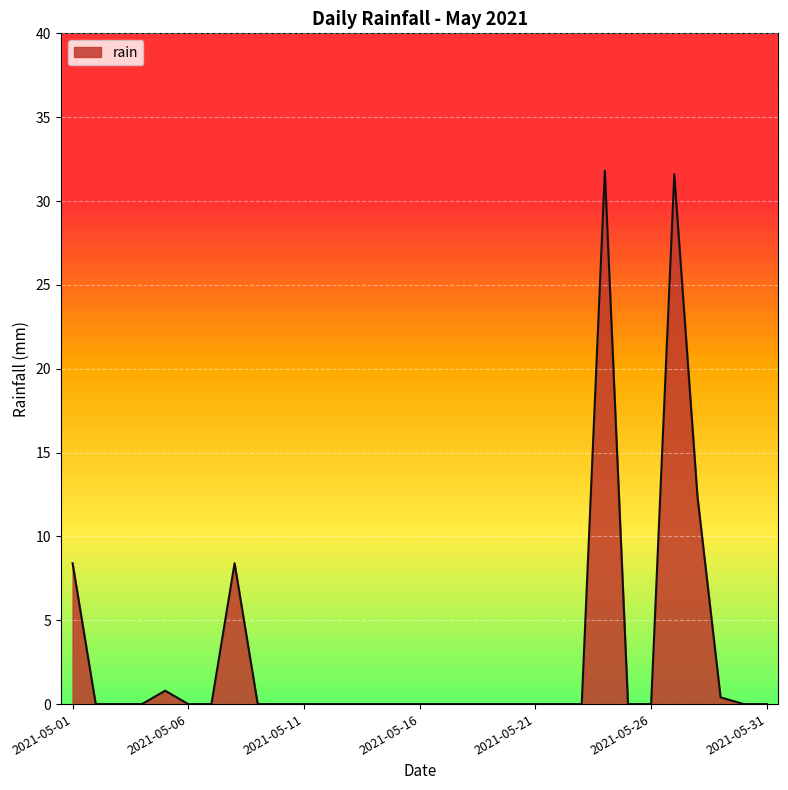

True or false: there are more than 1 points higher than both neighbors.

True